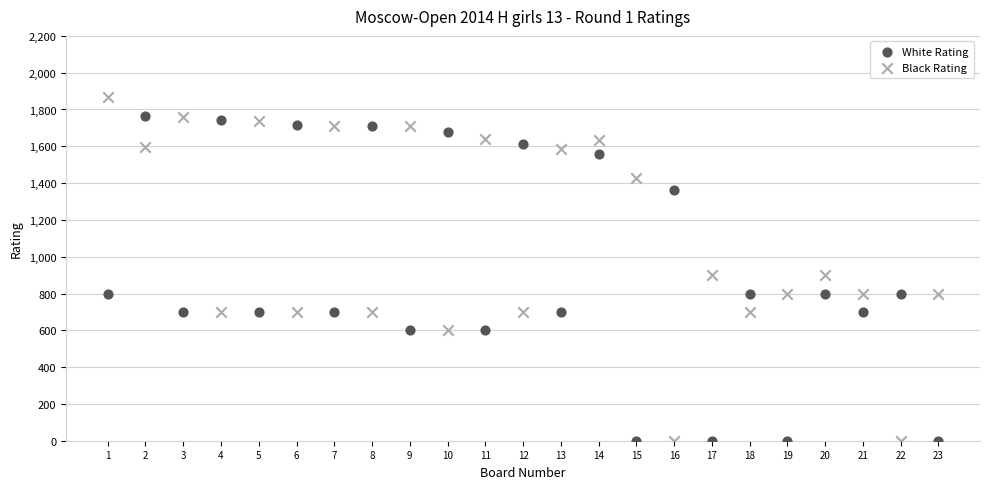

Across all data points, what is the range of X values (max minus min)?

22